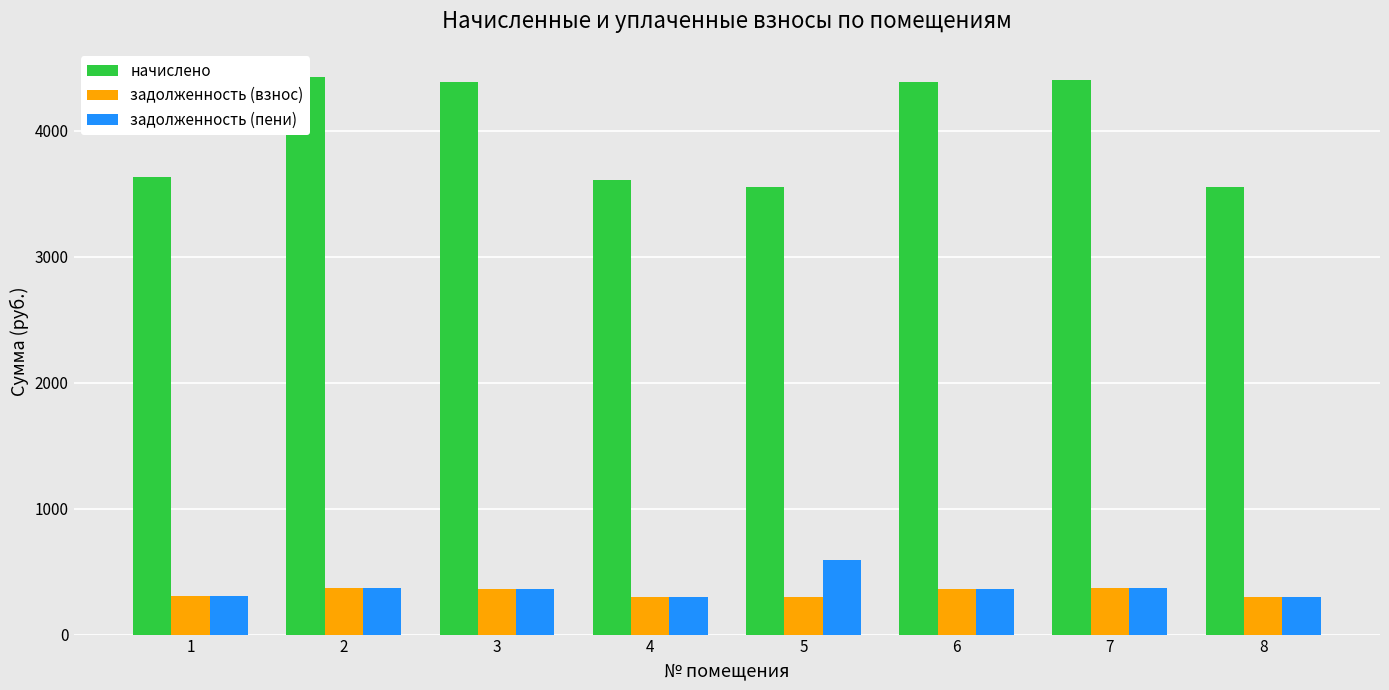

Reading left to right, list all the values displayed in this chart.

начислено: 3632.8	4429.9	4384.4	3610.0	3553.1	4384.4	4407.1	3553.1
задолженность (взнос): 302.7	369.2	365.4	300.8	296.1	365.4	367.3	296.1
задолженность (пени): 302.7	369.2	365.4	299.3	592.2	365.4	367.3	296.1